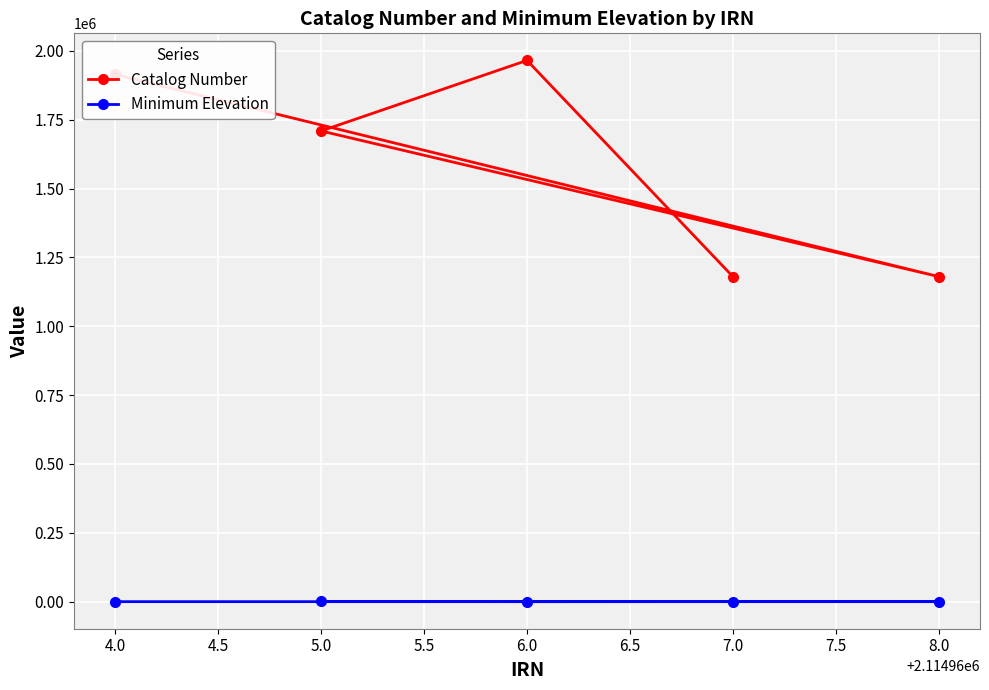

The Minimum Elevation series shows 0 at 6.0. True or false?

True